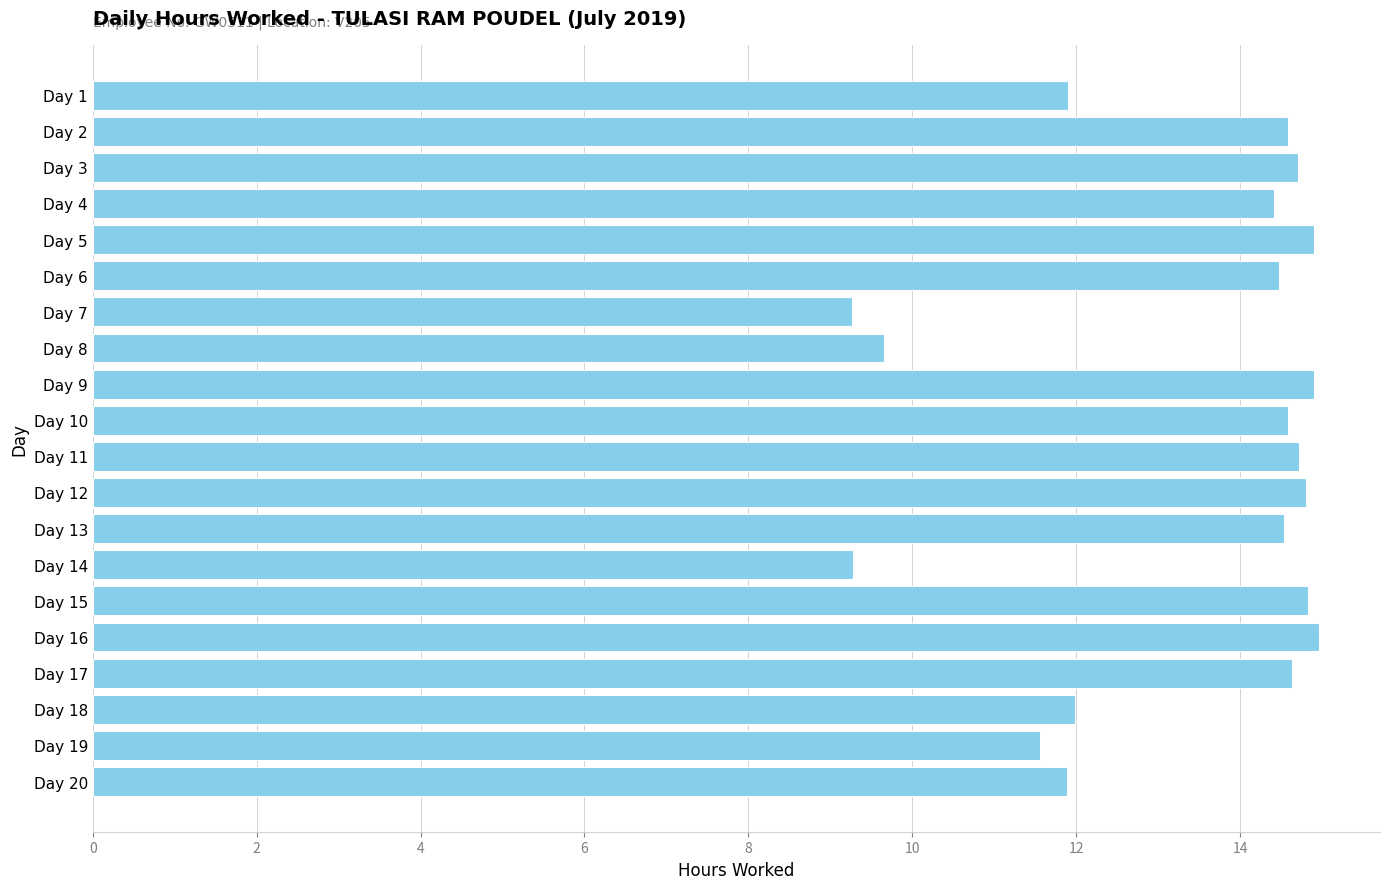

What is the sum of all values?

266.6